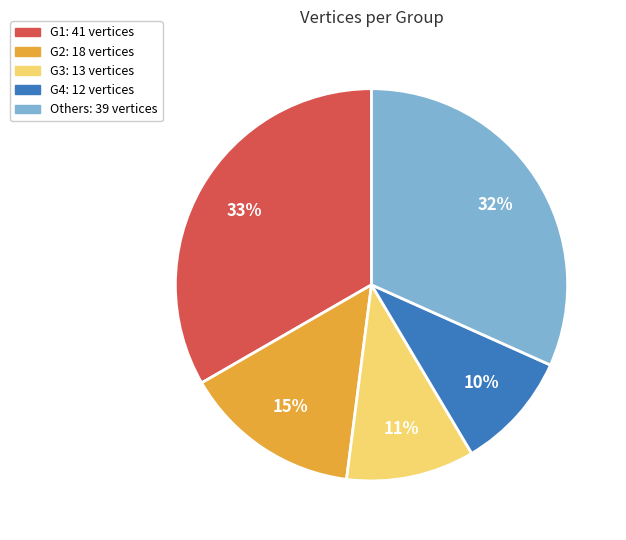

How many slices are in this pie chart?

5